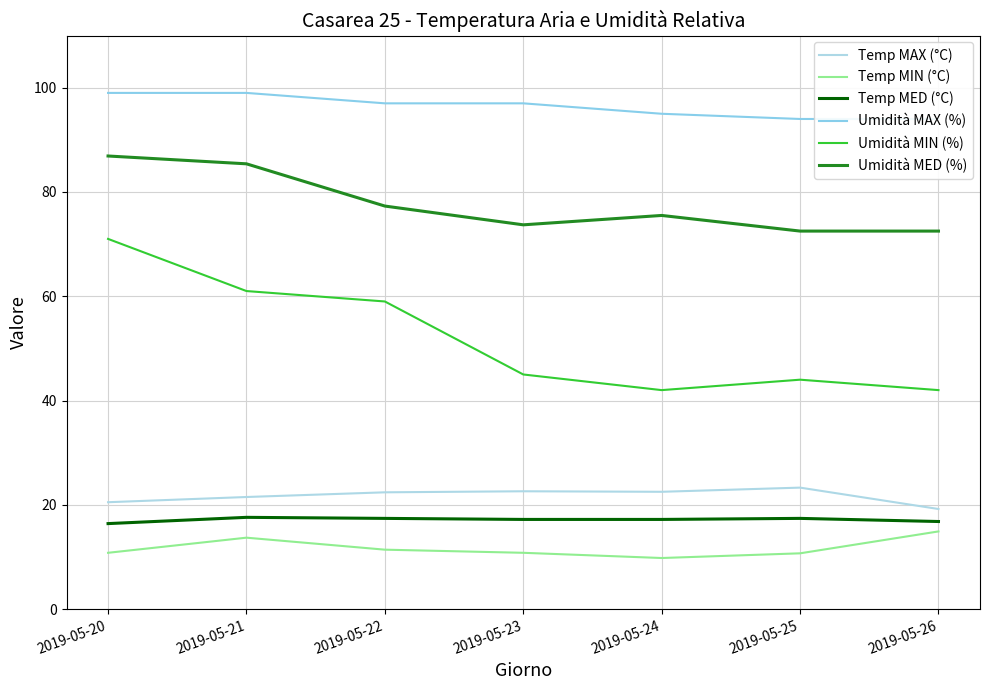

At 2019-05-25, list the series in order from smallest to largest.

Temp MIN (°C), Temp MED (°C), Temp MAX (°C), Umidità MIN (%), Umidità MED (%), Umidità MAX (%)